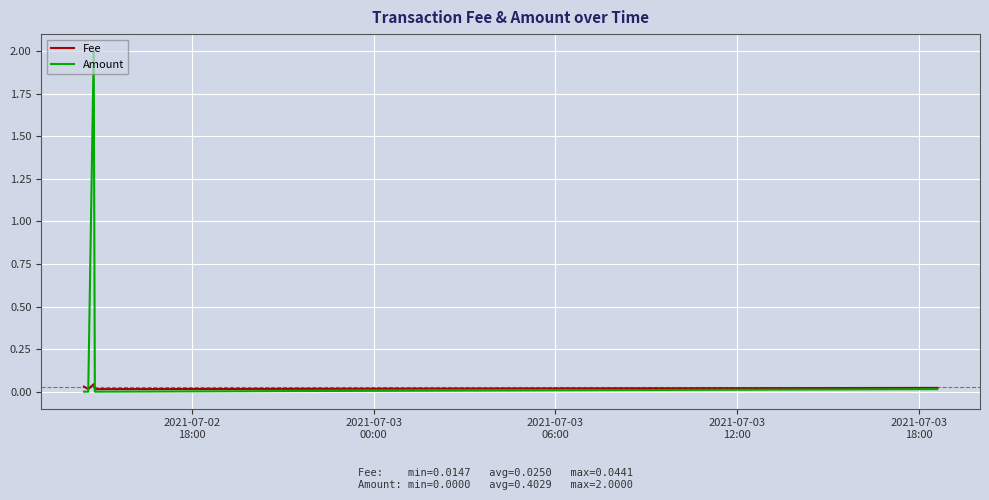

Count the Fee values in the range 0 to 1.

5